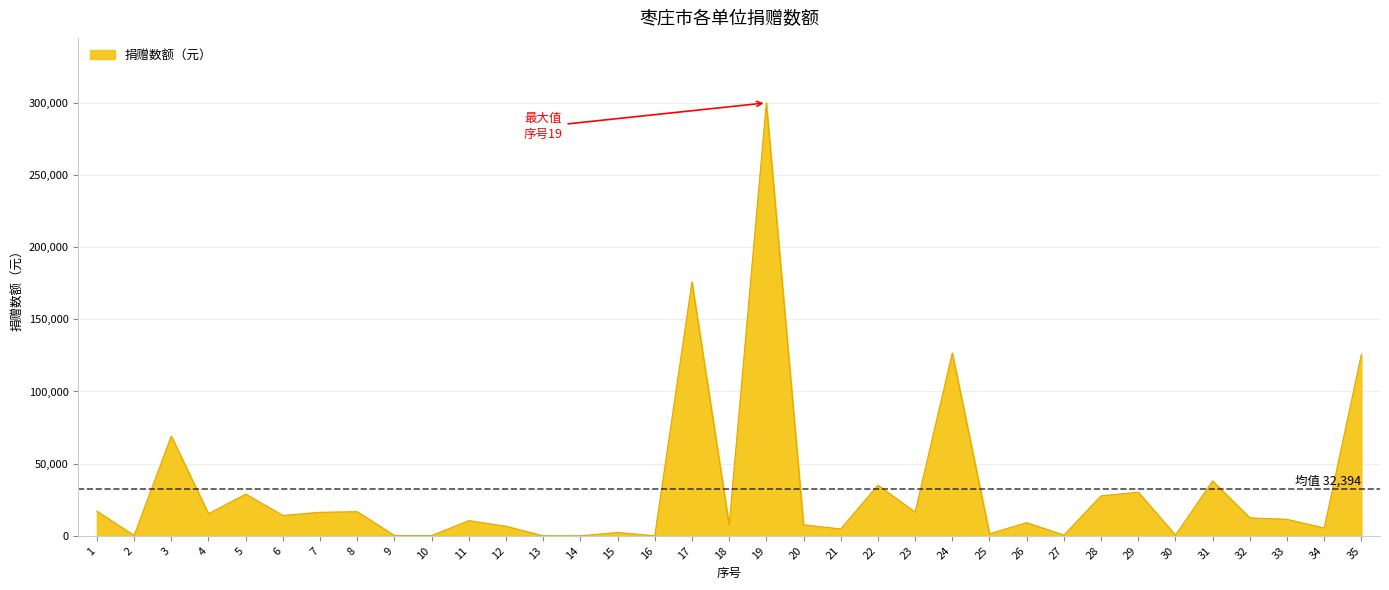

The value at 33 is 11400.0. True or false?

True